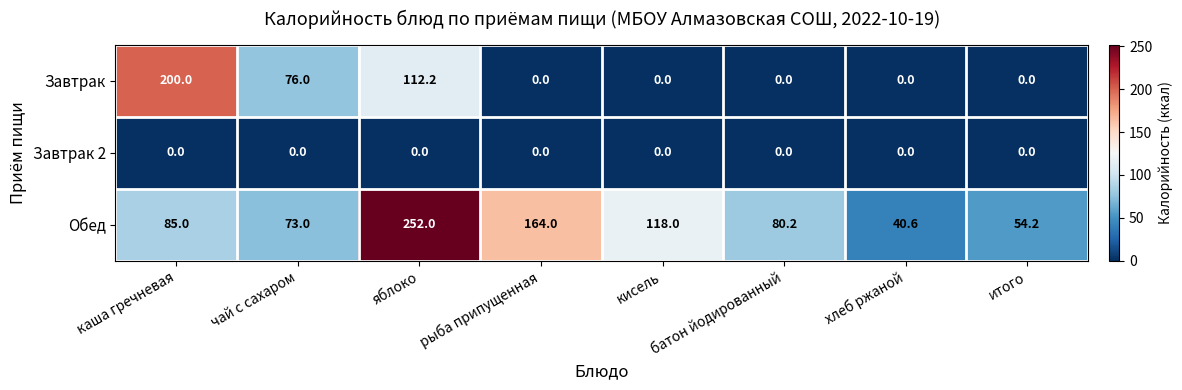

The value of Завтрак at кисель is 0.0. True or false?

True